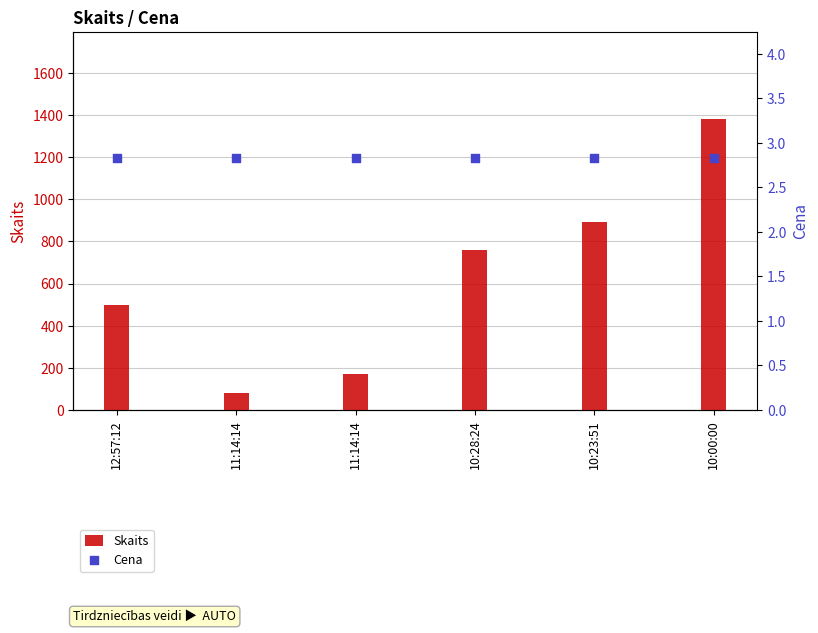

At how many categories does at least one series exceed 1029?

1